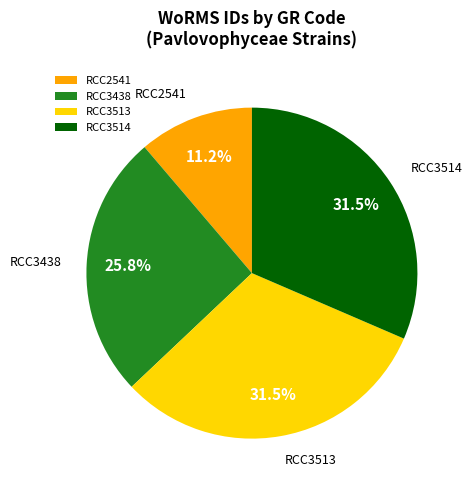

What percentage is the RCC3438 slice, to the nearest percent?

26%